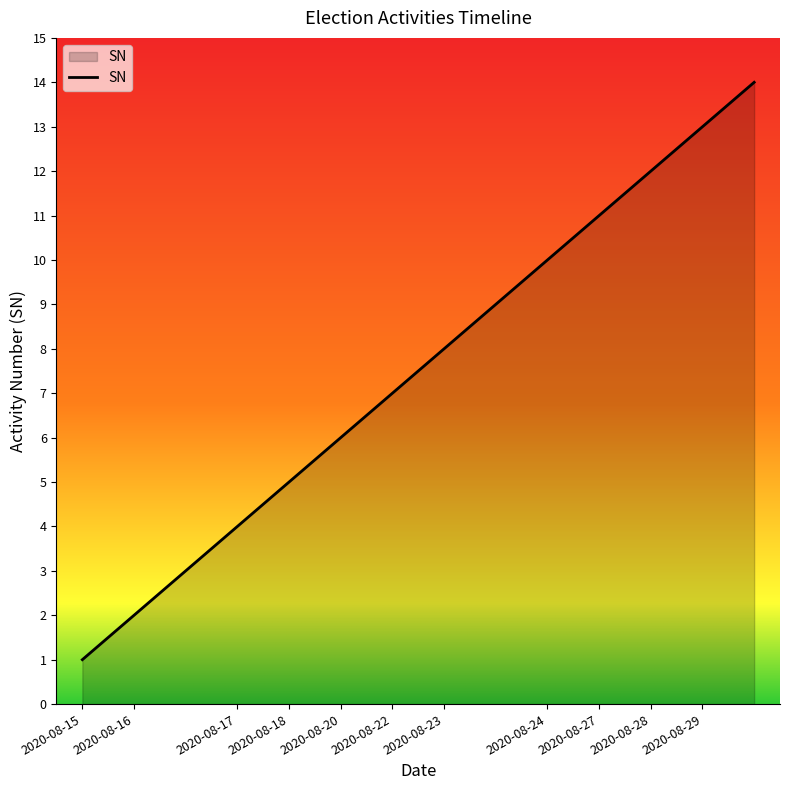

What is the maximum value shown in the chart?

14